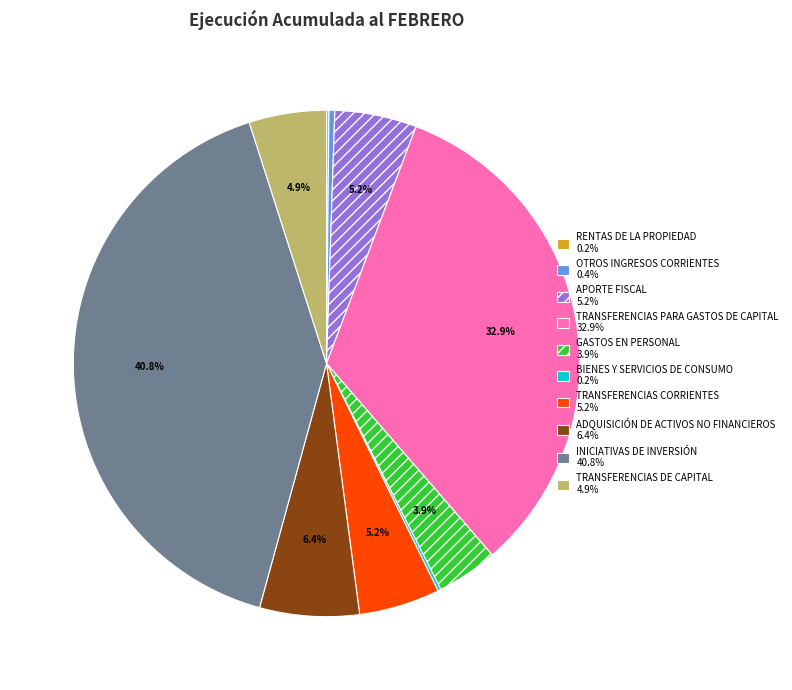

Does INICIATIVAS DE INVERSIÓN account for over 50% of the chart?

No